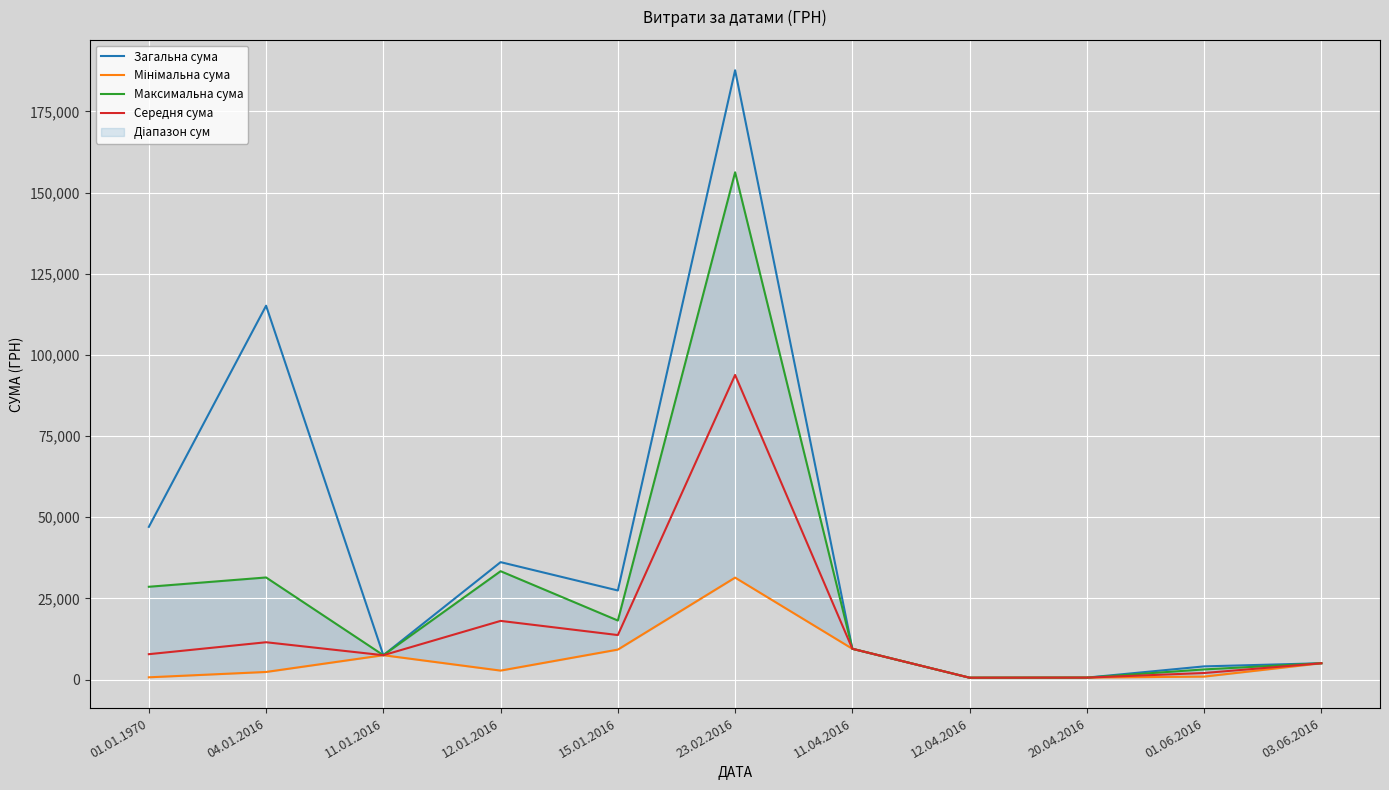

Is this an area chart (filled region under the line)?

No